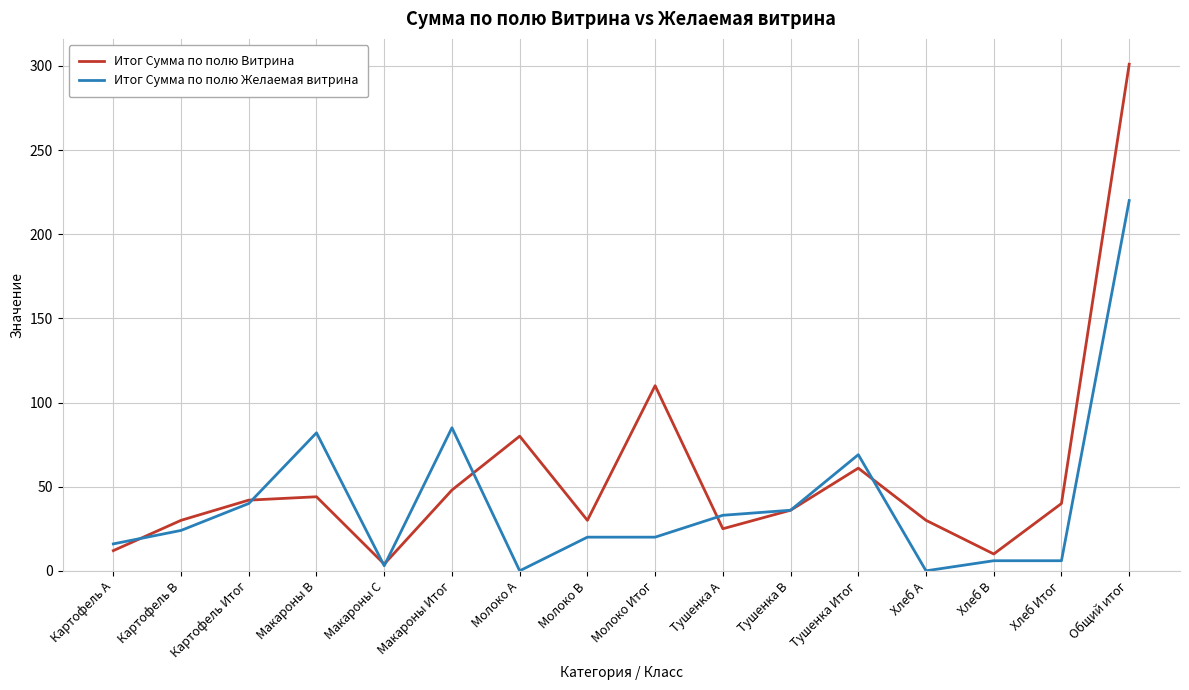

At which label is Итог Сумма по полю Витрина closest to 152?

Молоко Итог